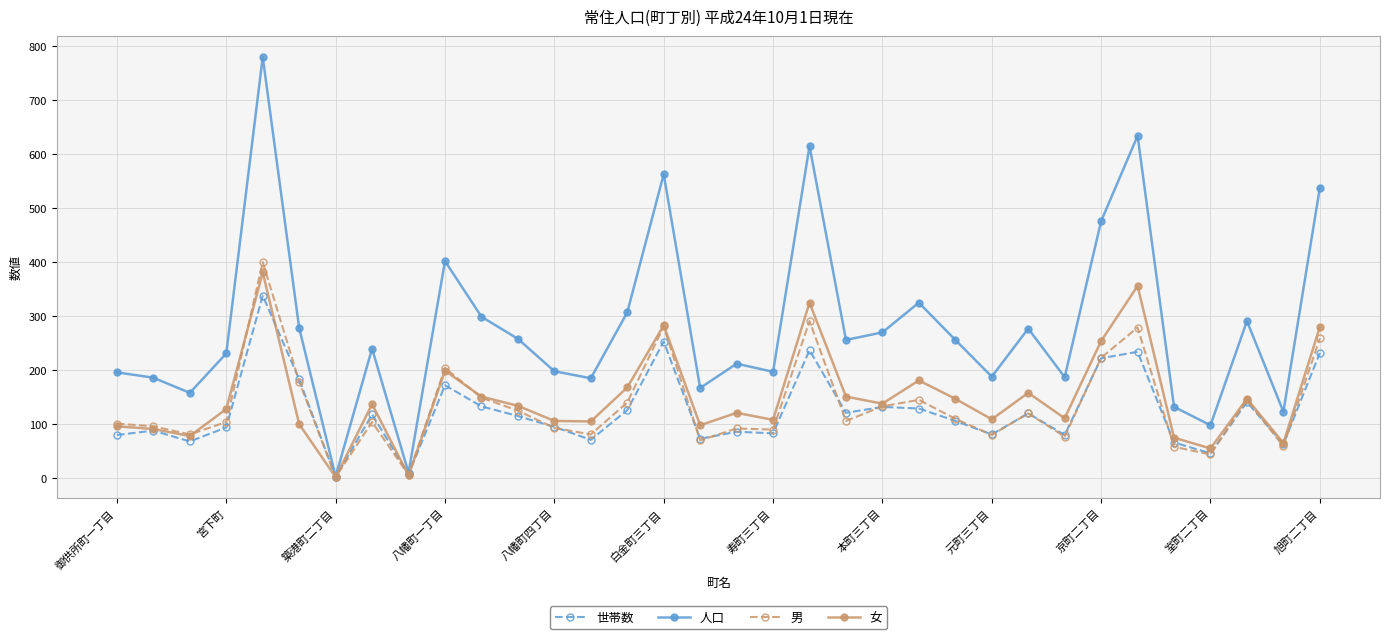

At how many categories does at least one series exceed 514?

5